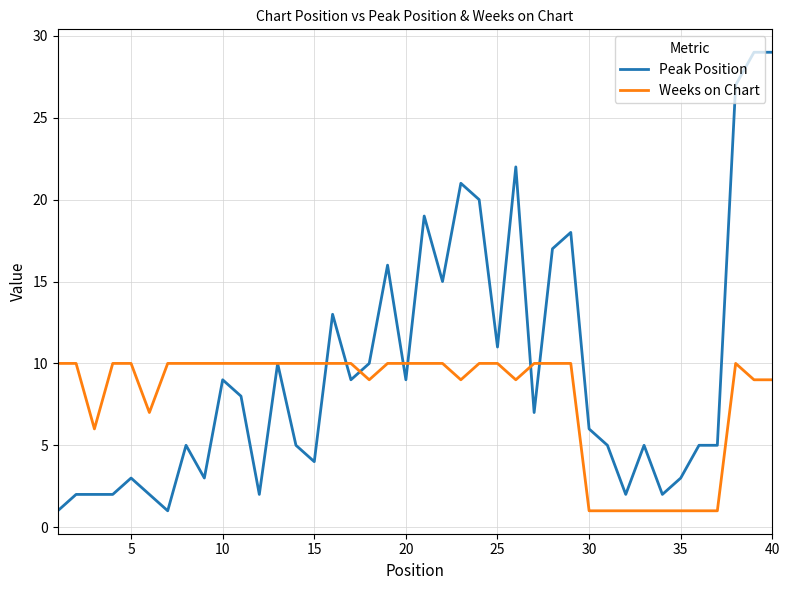

List the series in order of their overall mean, lowest first.

Weeks on Chart, Peak Position